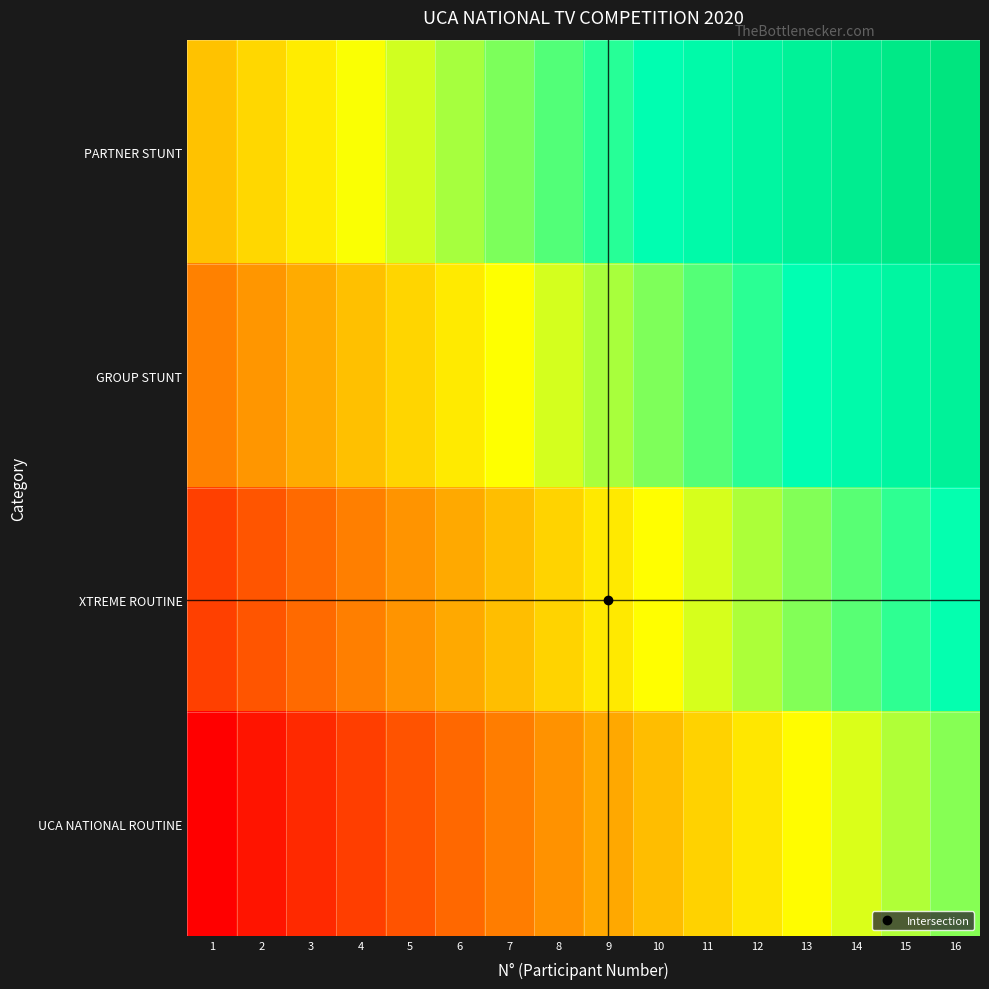

How many categories are shown in the chart?

16